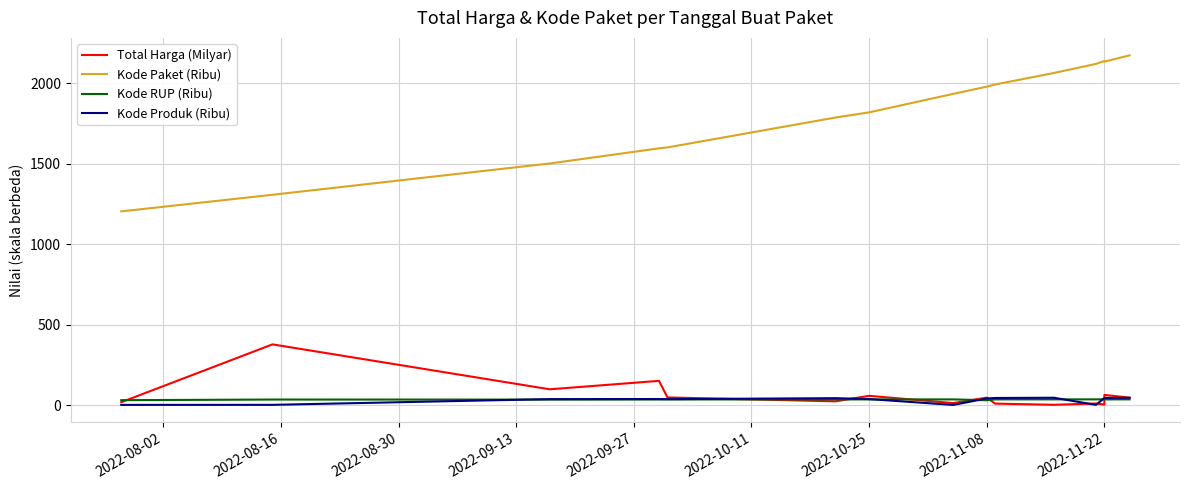

How many times do Kode RUP (Ribu) and Total Harga (Milyar) cross each other?

7